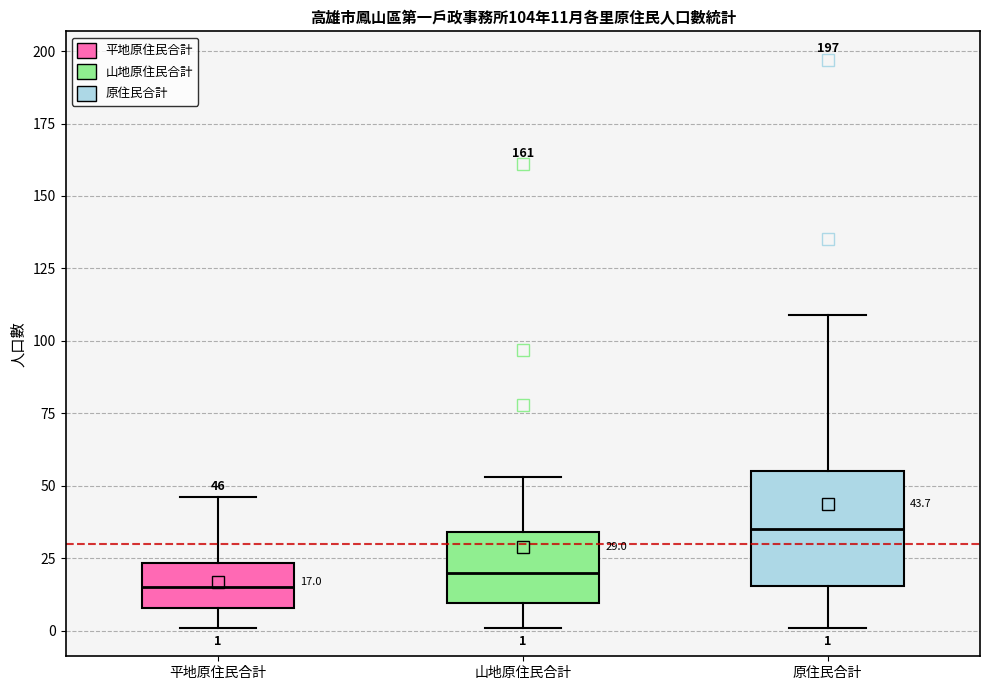

Comparing the boxes themselves (not the whiskers), which one is the tallest?

原住民合計